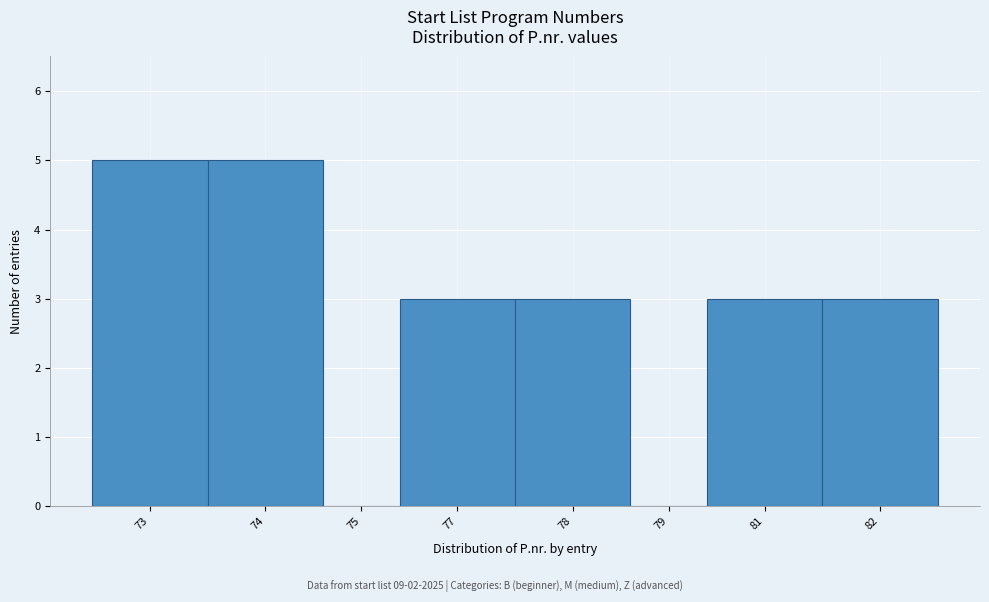

Reading left to right, extract all data points from this chart.

73=5	74=5	75=0	77=3	78=3	79=0	81=3	82=3